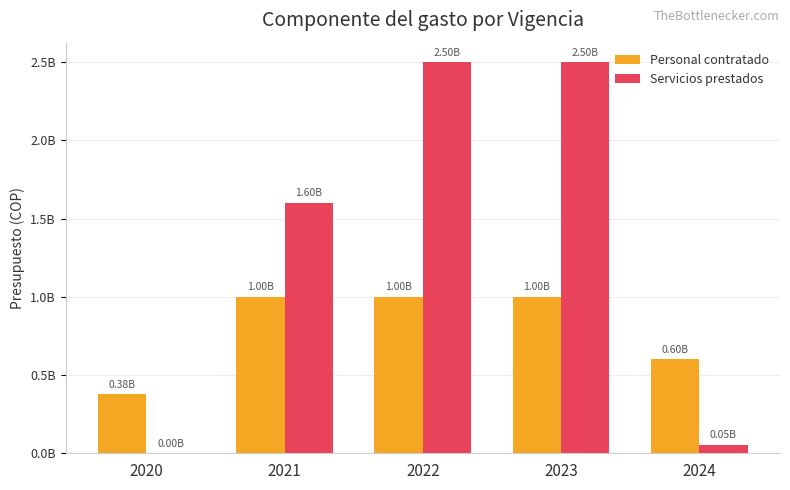

What is the value of the Personal contratado bar at the 5th from the left?

600000000